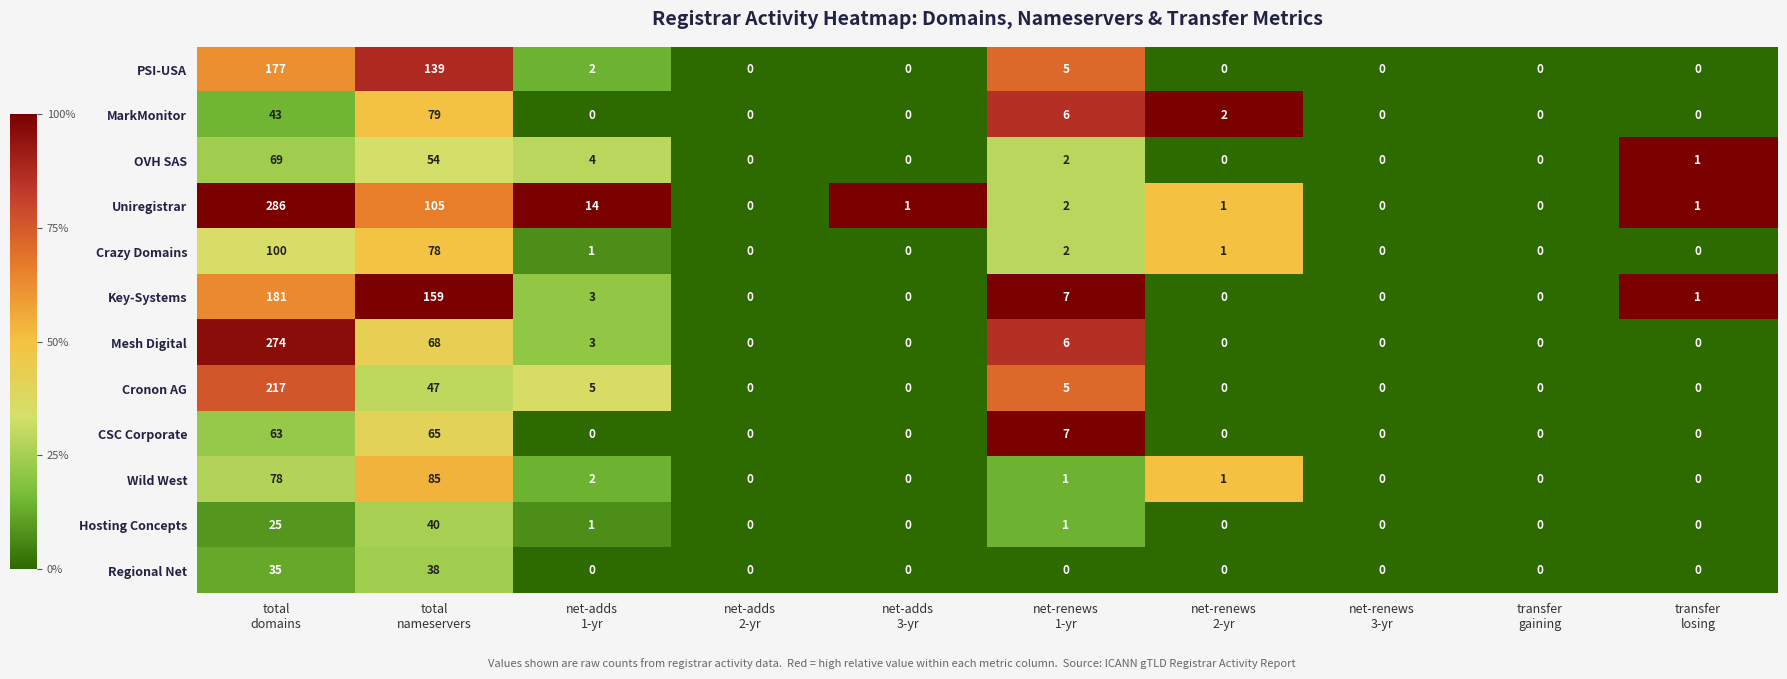

How many data points does each series have?

10